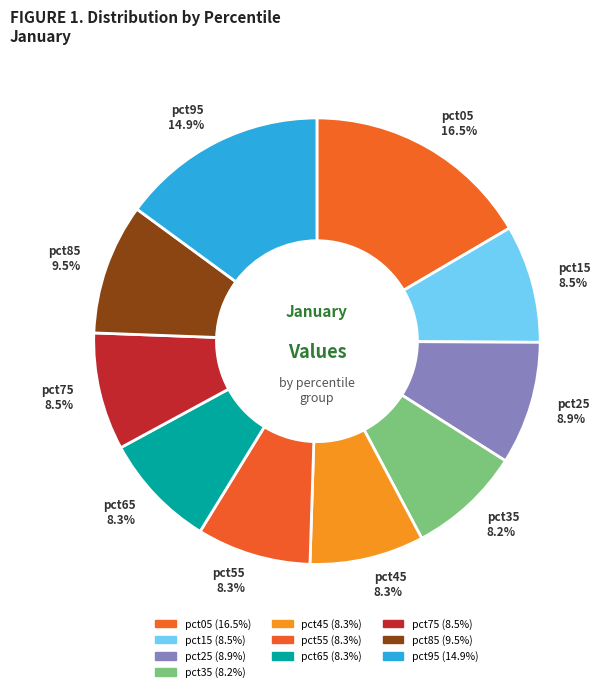

Does pct45 account for over 50% of the chart?

No